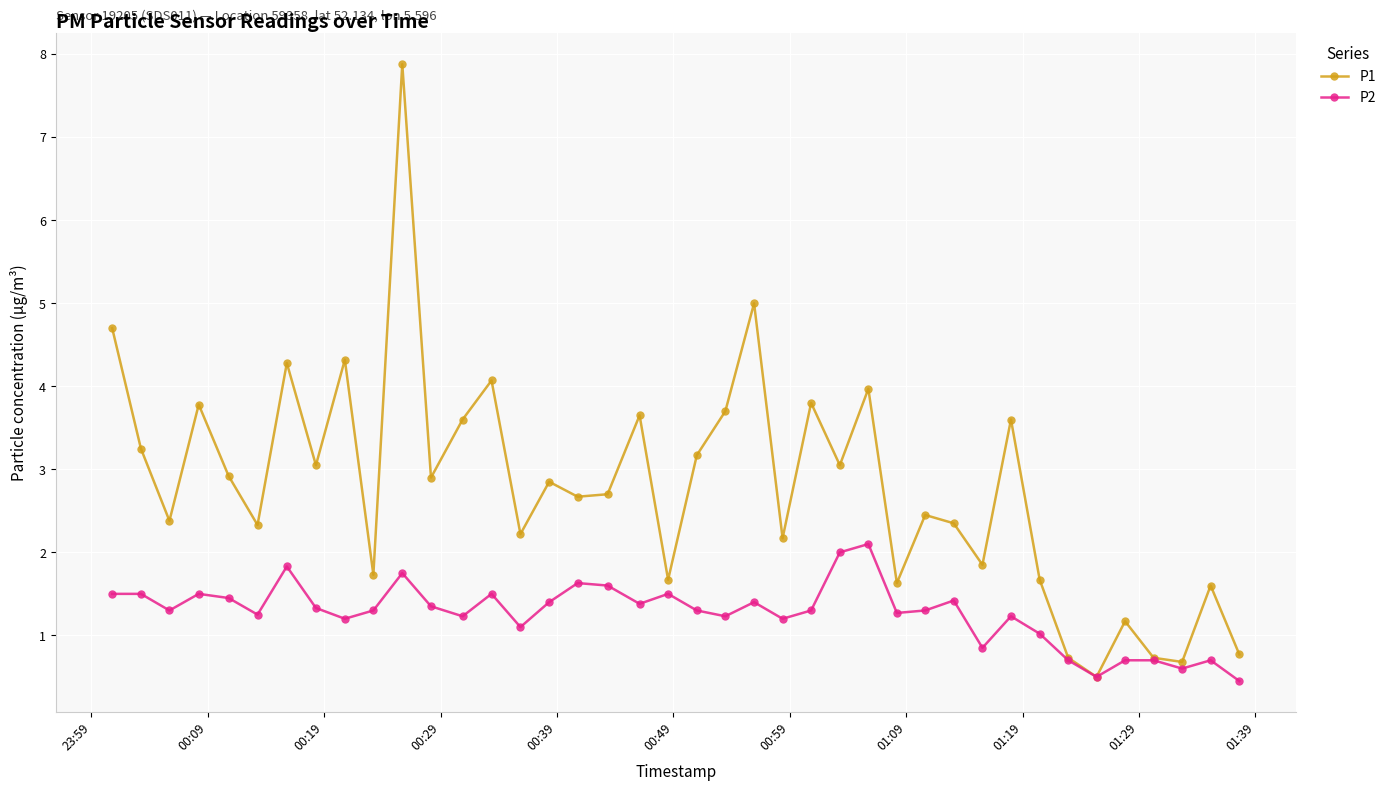

Is this an area chart (filled region under the line)?

No